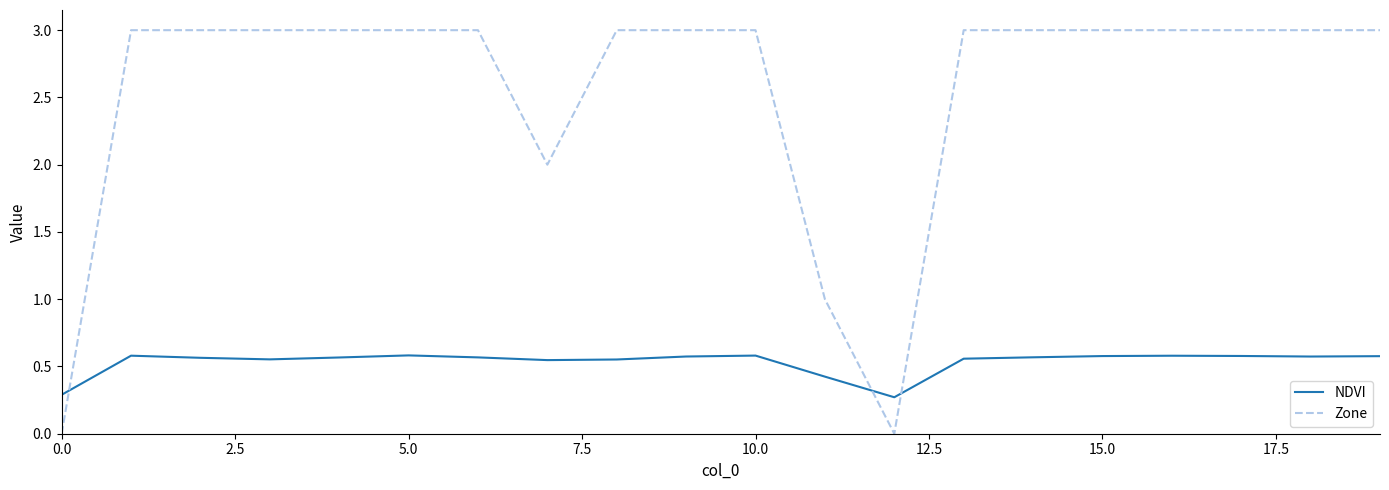

Which series has the widest spread of values?

Zone